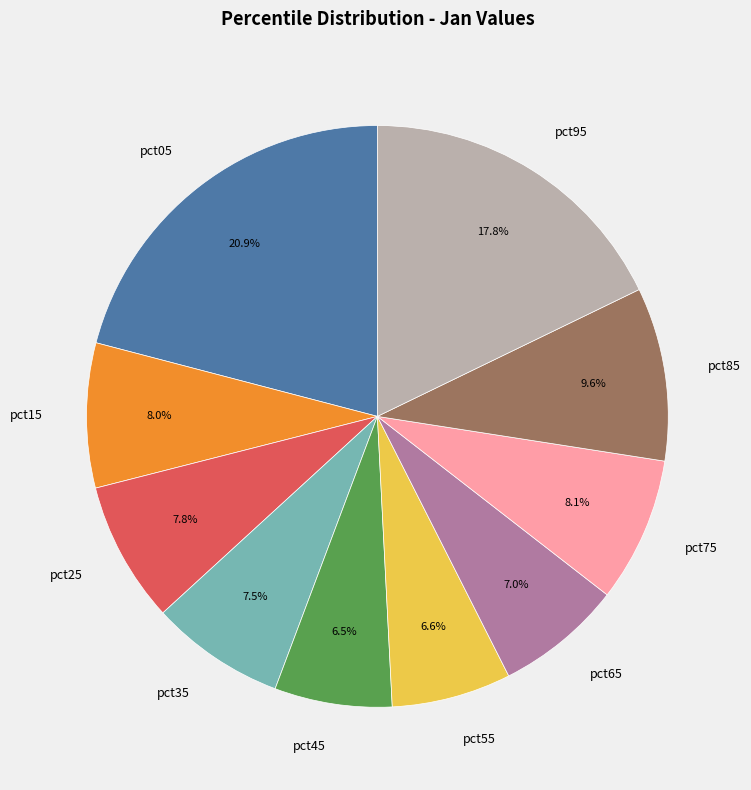

Which slice is the largest?

pct05